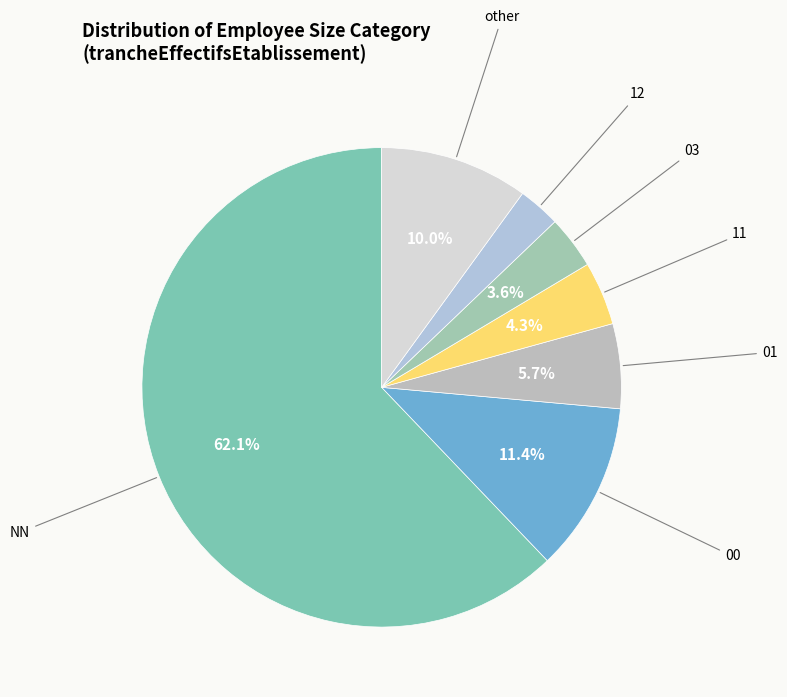

Count the number of slices in the pie.

7